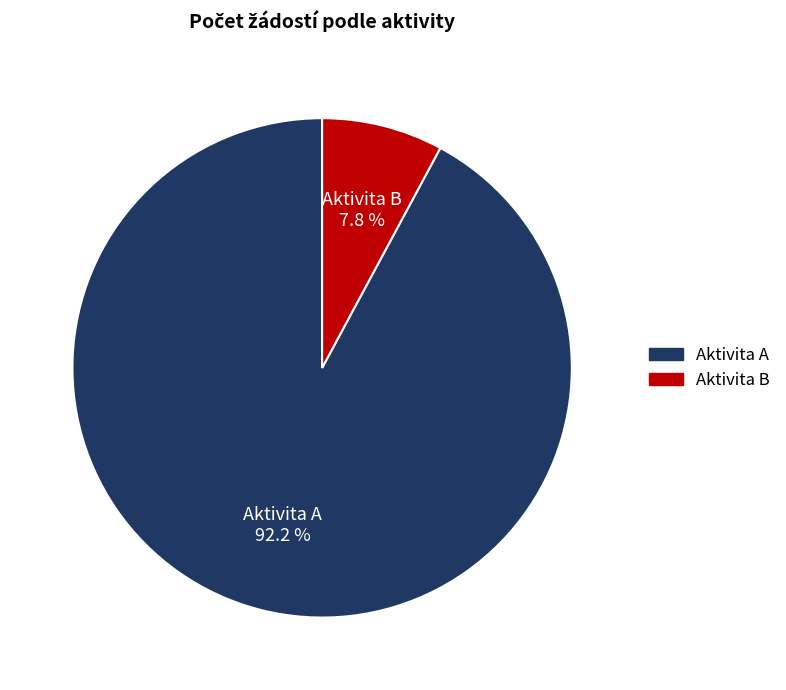

Between Aktivita B and Aktivita A, which is larger?

Aktivita A